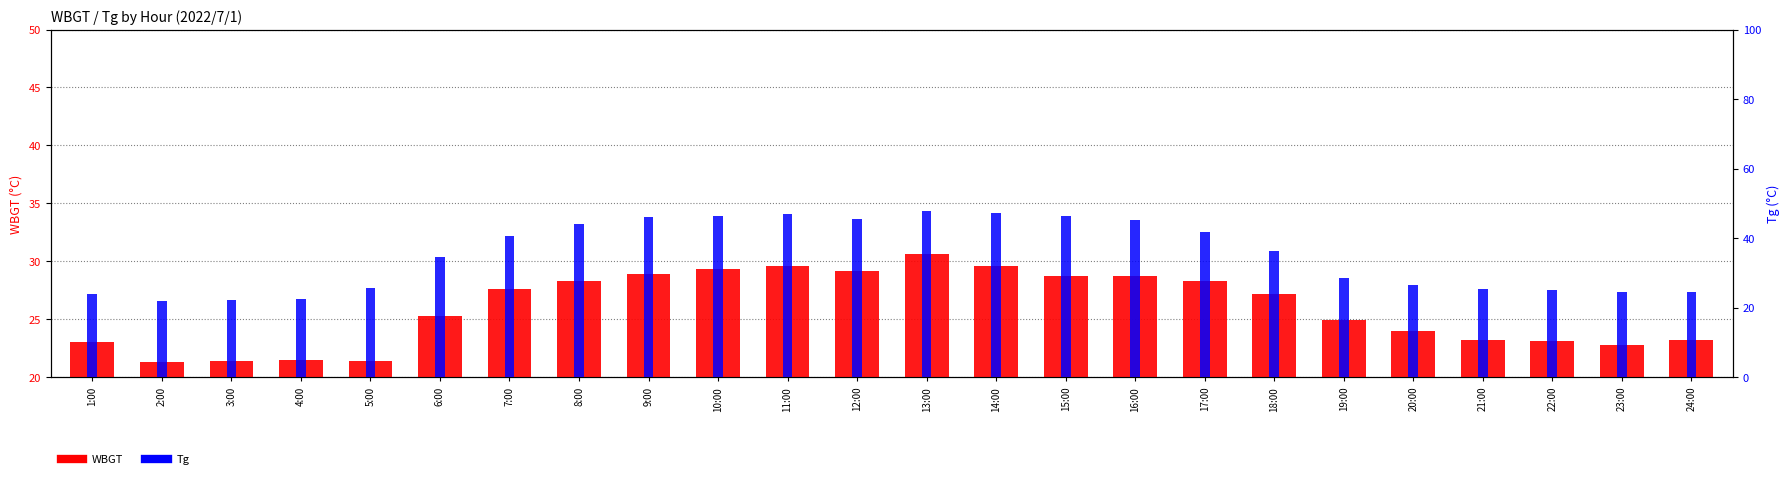

What is the greatest value displayed?

47.9